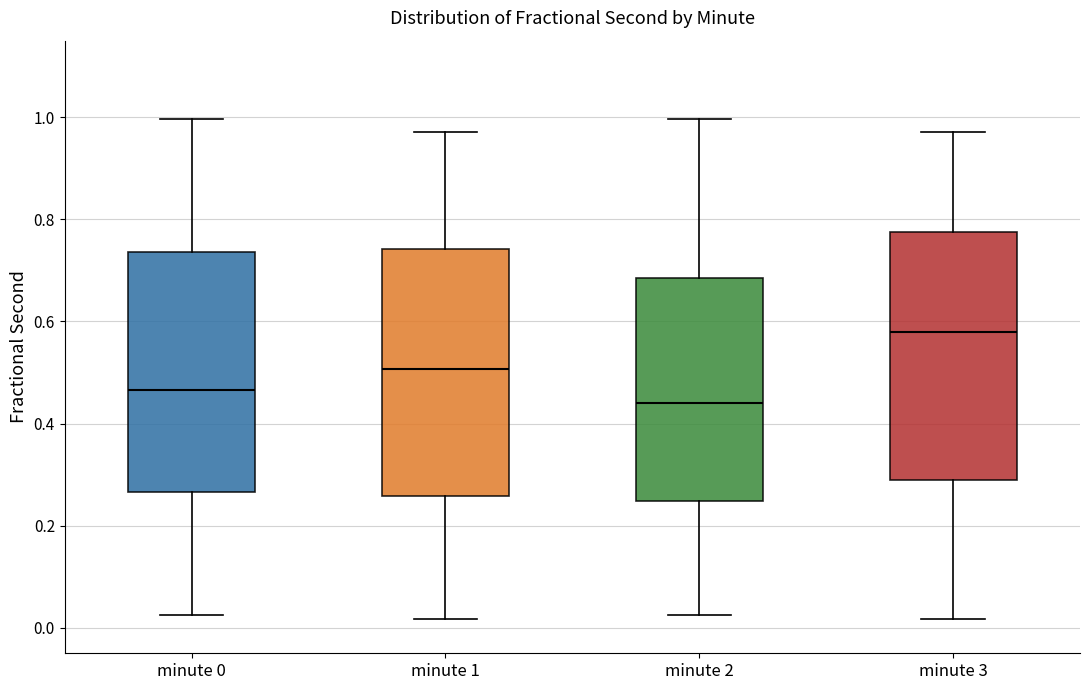

Reading left to right, read every box against the y-axis: the position of its median line, the range the box covers, and the ends of its whiskers. The values are not printed on the chart, so give them approximately, as read against the axis.

minute 0: median 0.46, box 0.26 to 0.74, whiskers 0.02 to 1.00
minute 1: median 0.50, box 0.26 to 0.74, whiskers 0.02 to 0.98
minute 2: median 0.44, box 0.24 to 0.68, whiskers 0.02 to 1.00
minute 3: median 0.58, box 0.28 to 0.78, whiskers 0.02 to 0.98